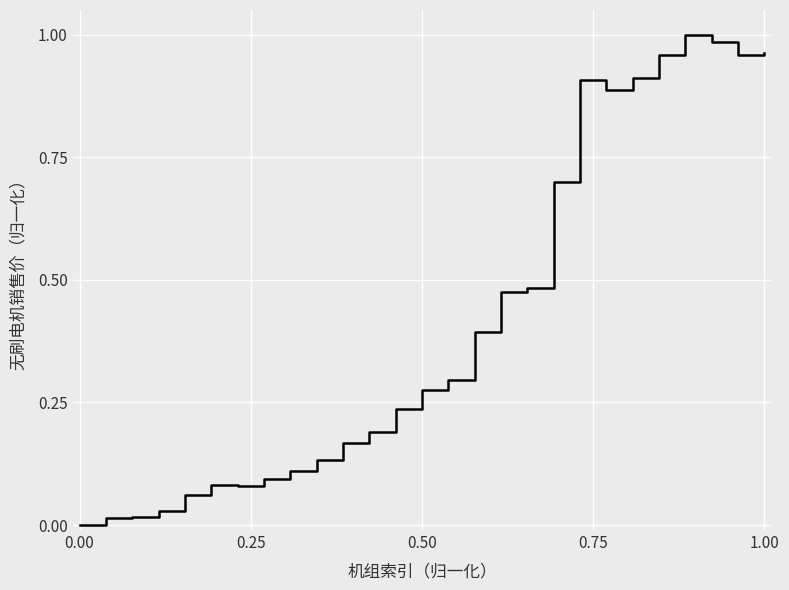

How many values exceed 0?

26